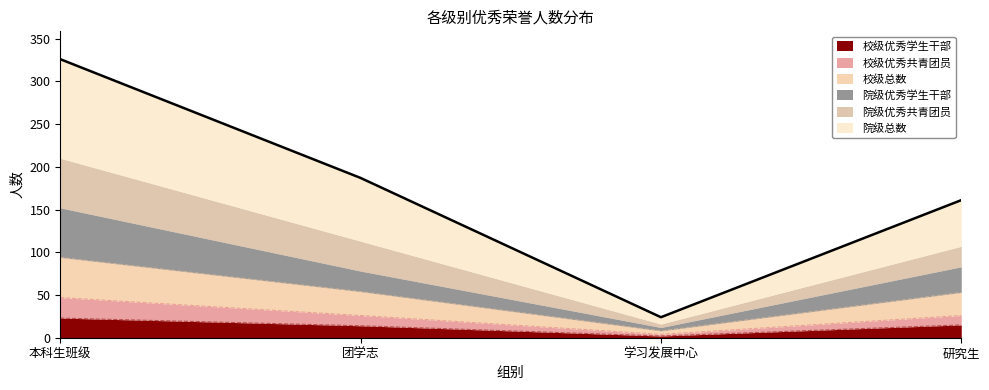

Which label corresponds to the largest value in the chart?

本科生班级